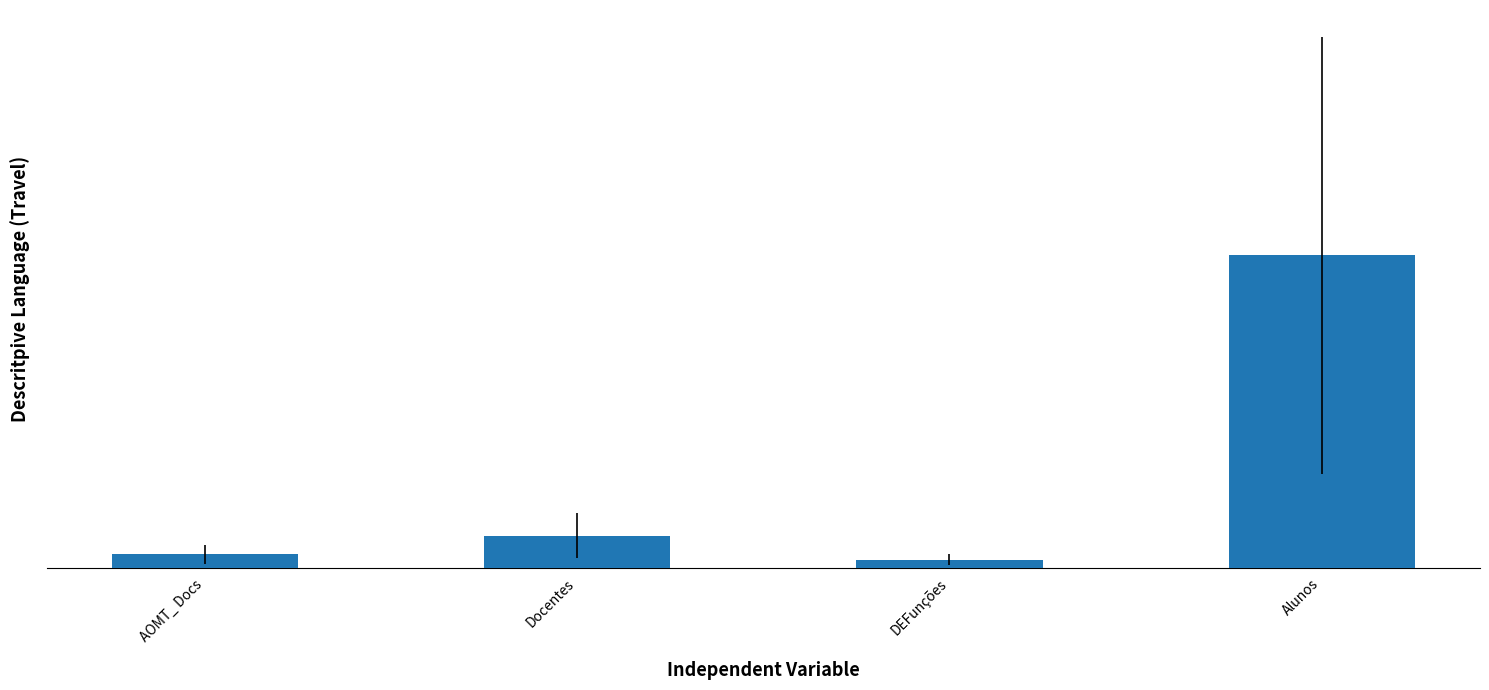

List the labels in order of value, largest first.

Alunos, Docentes, AOMT_ Docs, DEFunções